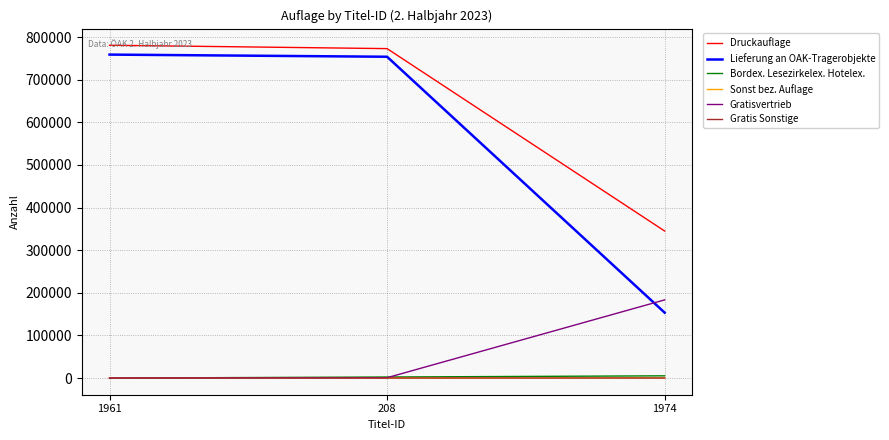

Between 208 and 1974, which series saw the biggest shift?

Lieferung an OAK-Tragerobjekte